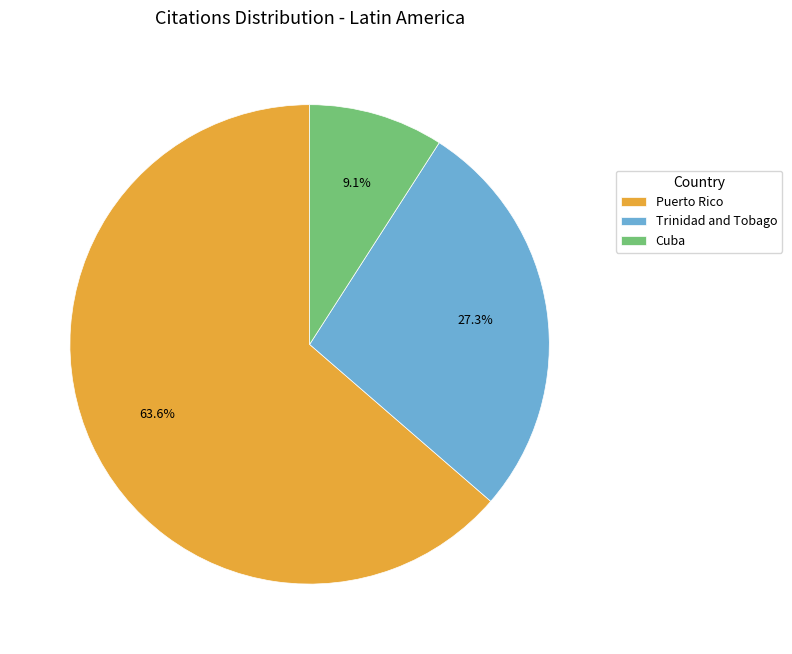

Which slice represents more than half of the pie?

Puerto Rico